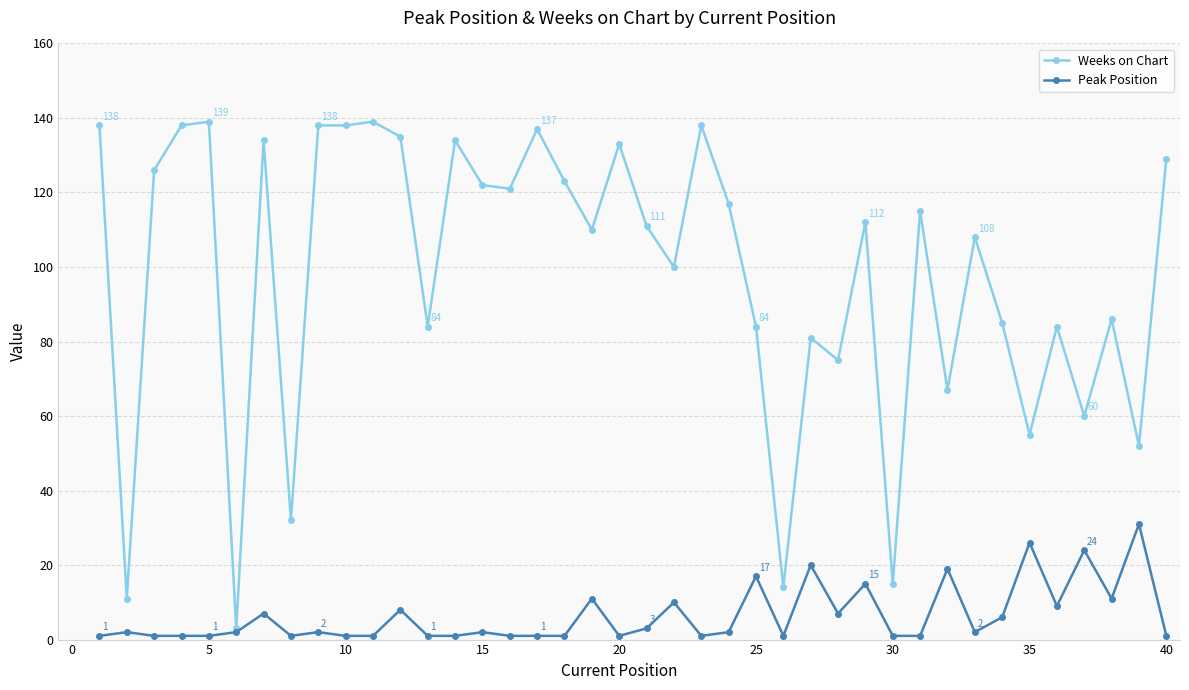

What is the value of the Weeks on Chart point at the 38th from the left?

86